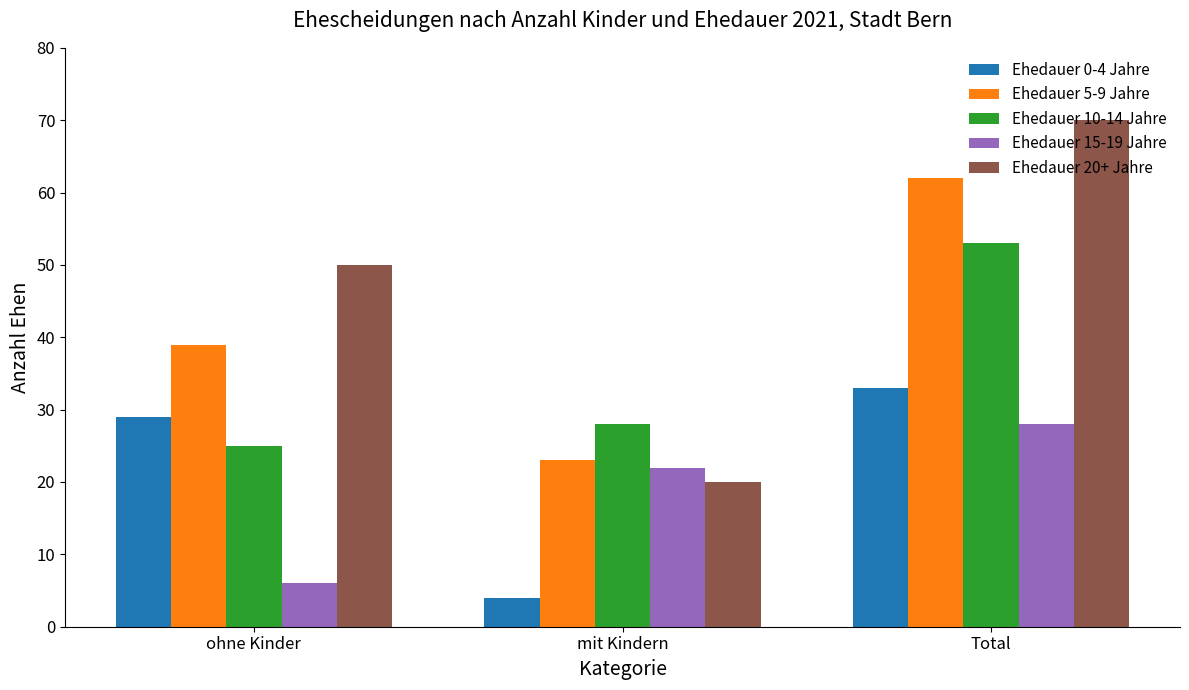

What is the difference between the maximum and second lowest values in the Ehedauer 10-14 Jahre series?

25